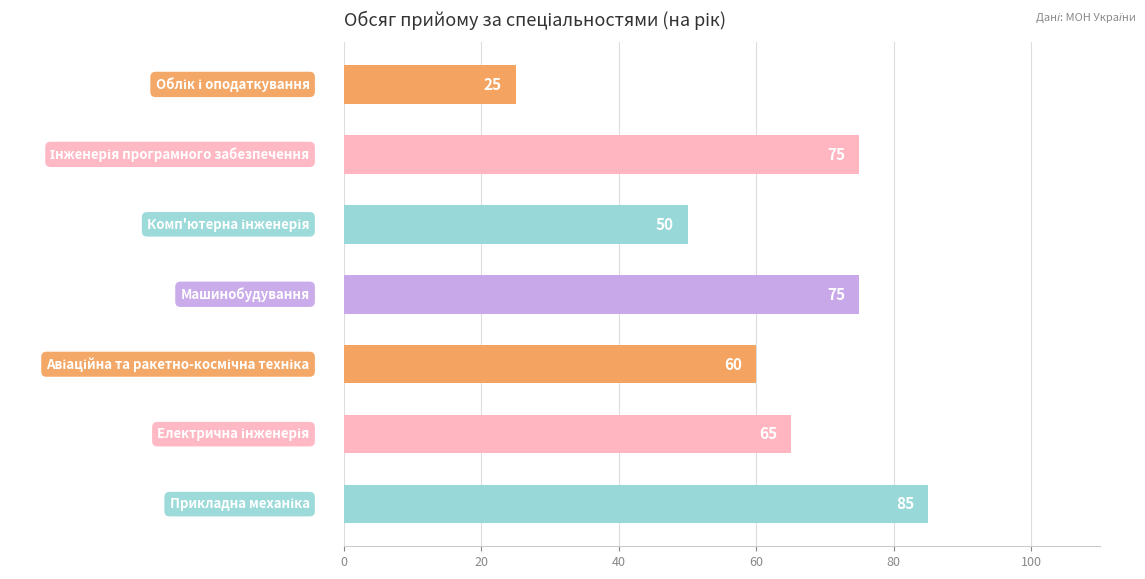

Reading bottom to top, list all the values displayed in this chart.

85	65	60	75	50	75	25